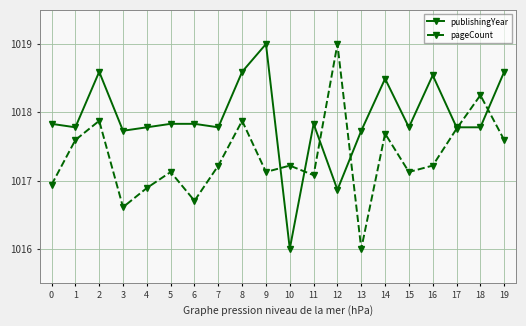

At which label does publishingYear reach its peak?

9